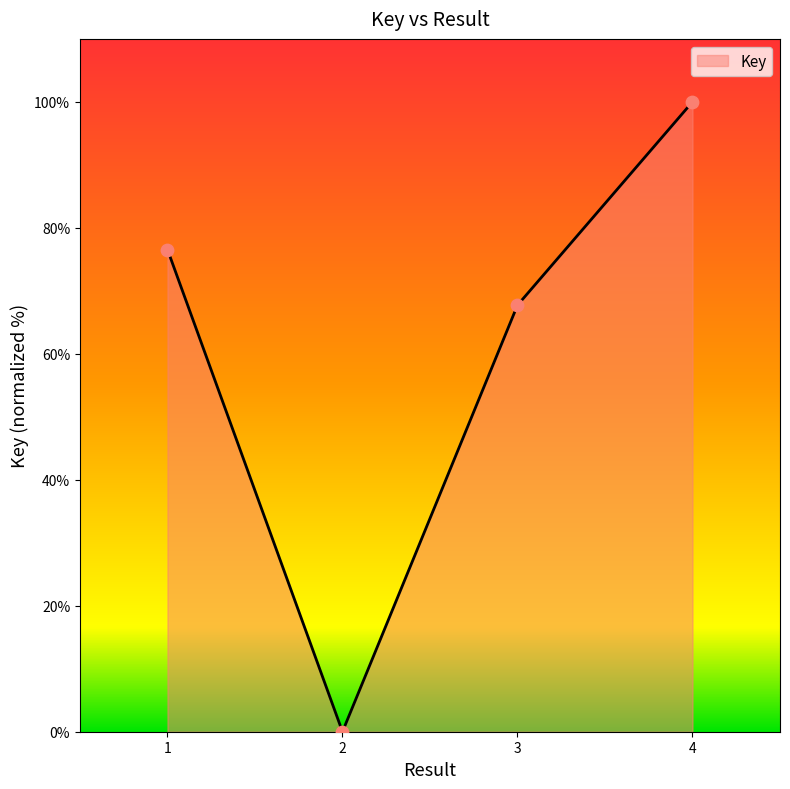

What is the ratio of the value at 3 to the value at 4?

0.7